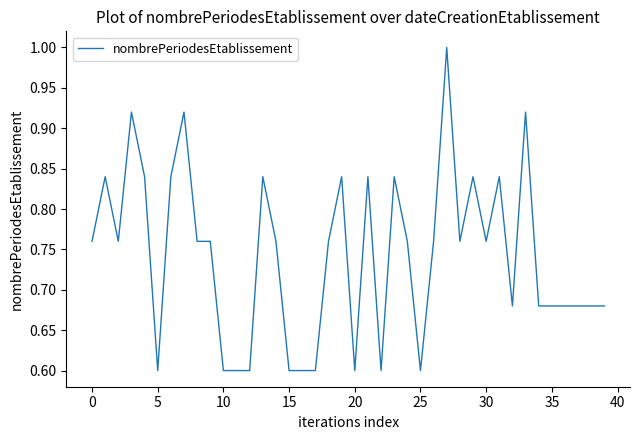

What is the difference between the maximum and second lowest values?

0.4